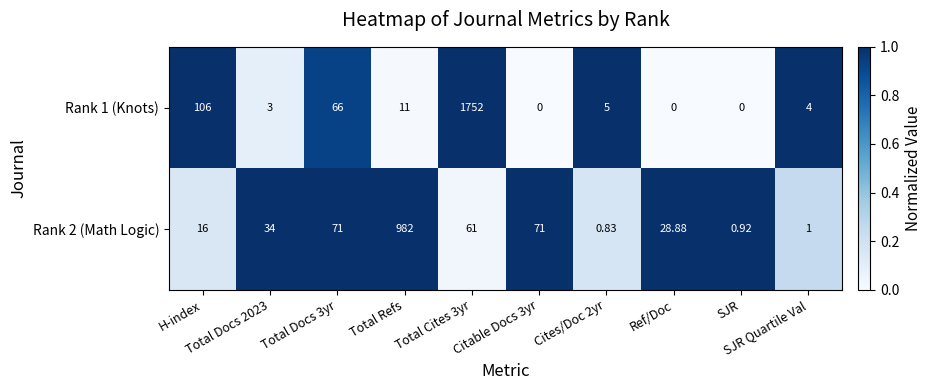

Which series has the widest spread of values?

Rank 1 (Knots)